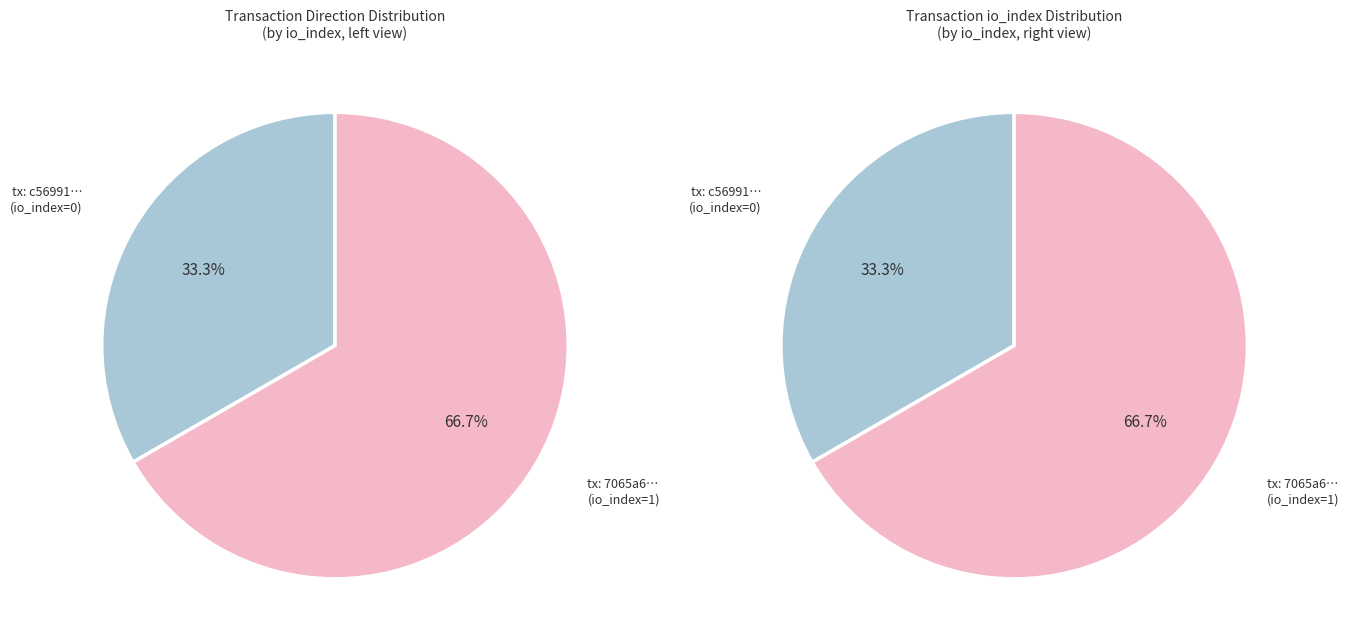

How many segments does this pie chart have?

2